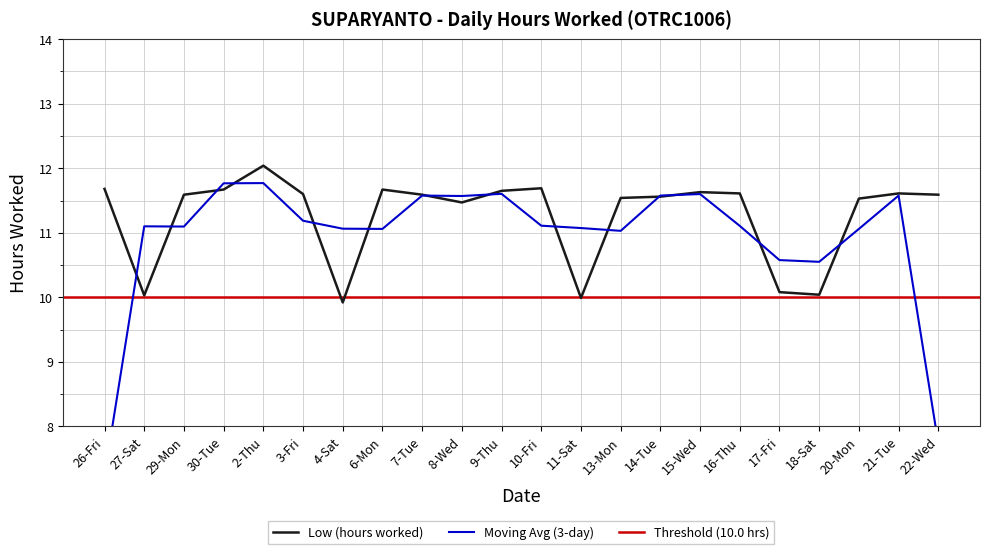

Which has a higher value, 7-Tue or 9-Thu?

9-Thu